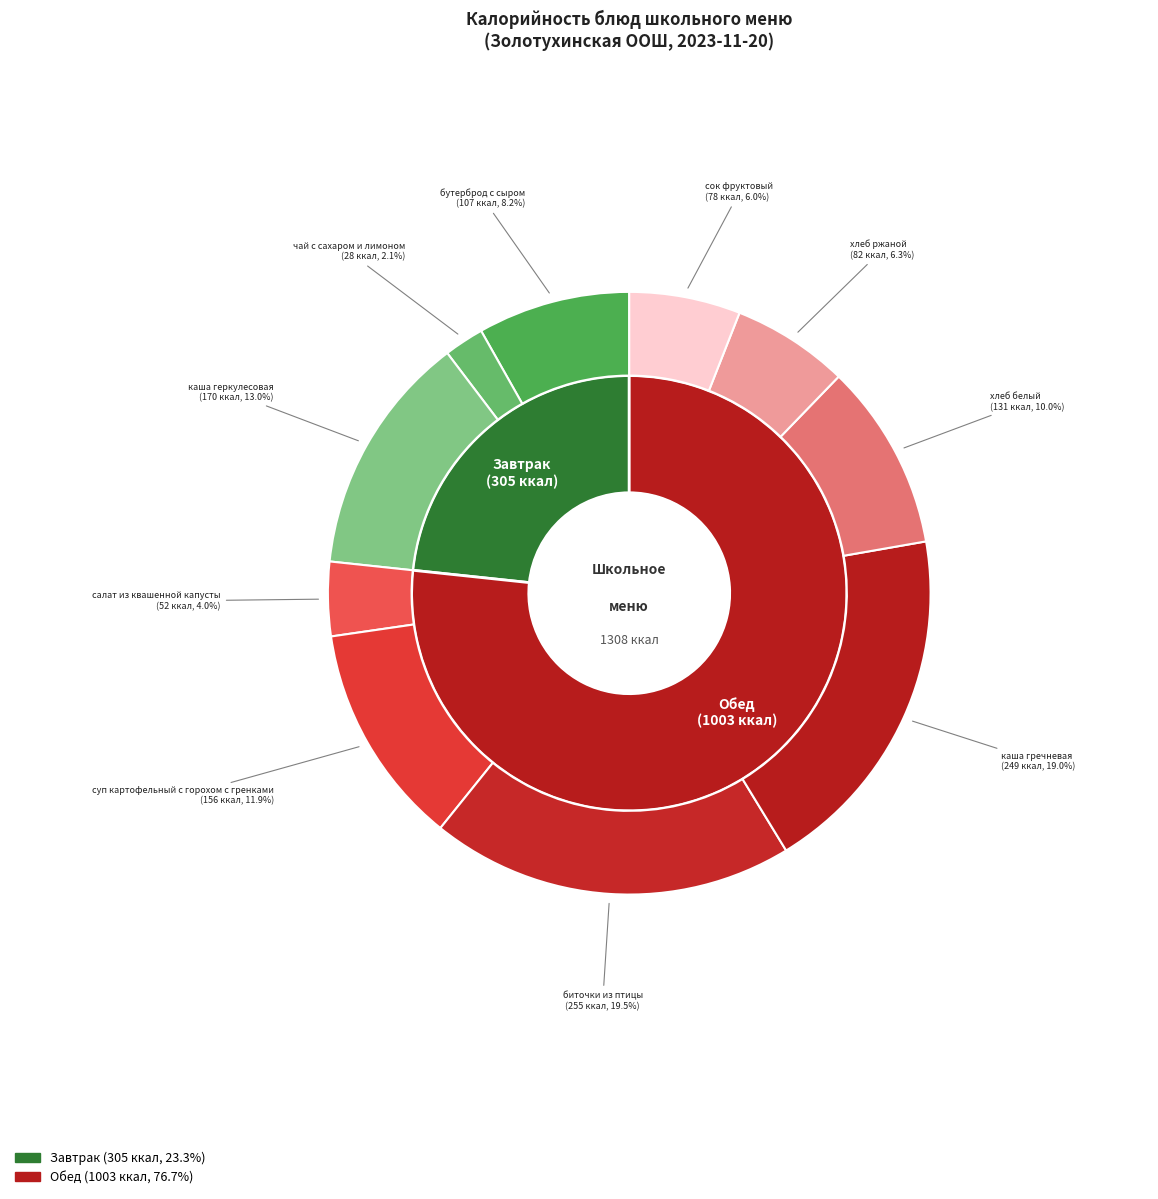

Does any single category account for the majority?

No